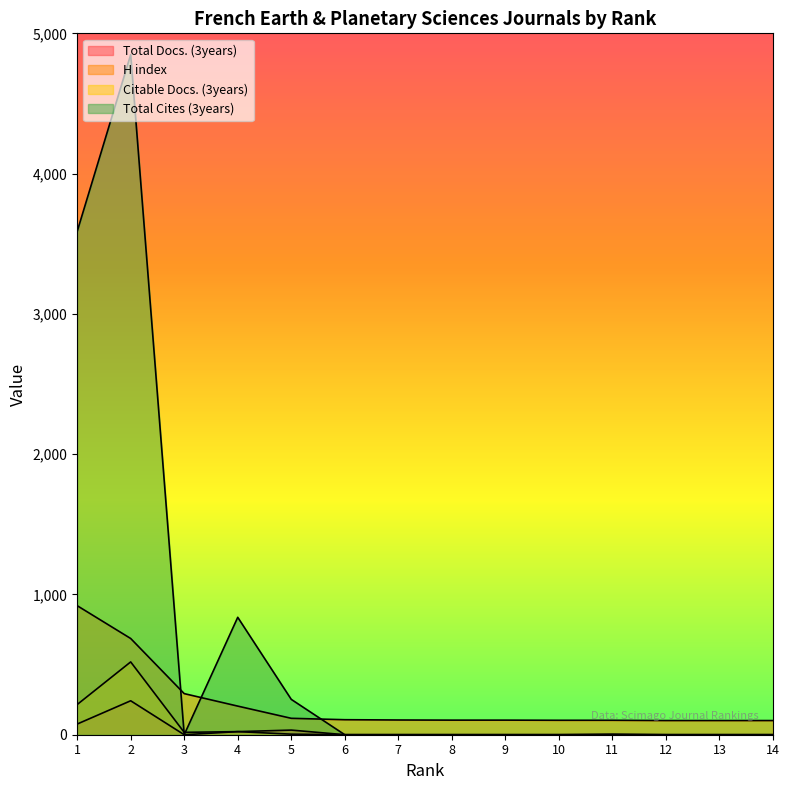

What is the difference between the highest and lowest values at 12?

101